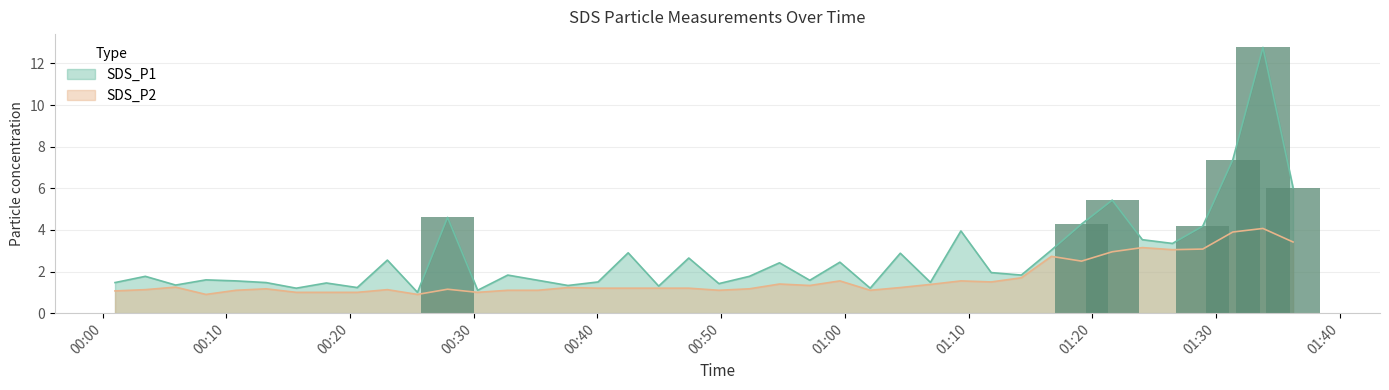

At 2023/04/24 01:19:08, list the series in order from largest to smallest.

SDS_P1, SDS_P2